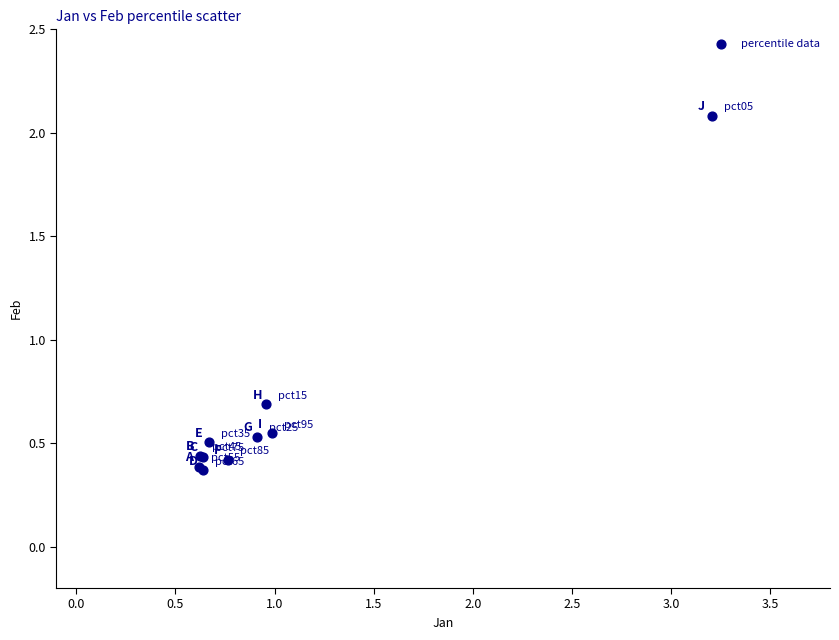

What Y value in the scatter plot is closest to 1?

0.7